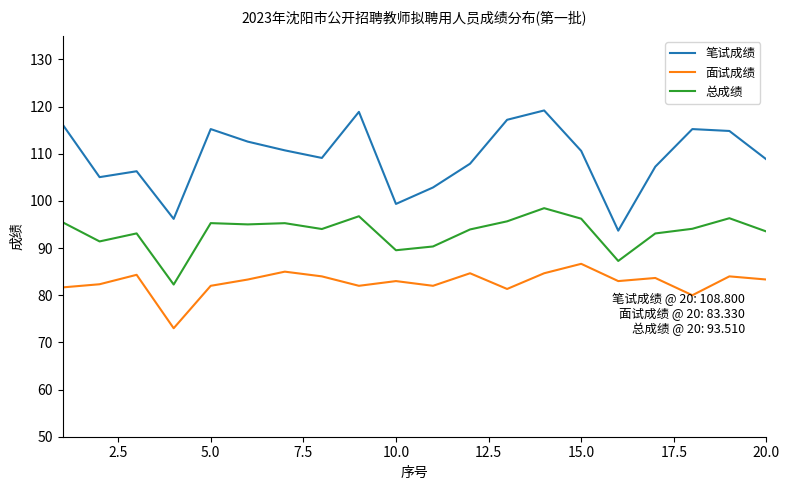

Which series has the largest total across all categories?

笔试成绩